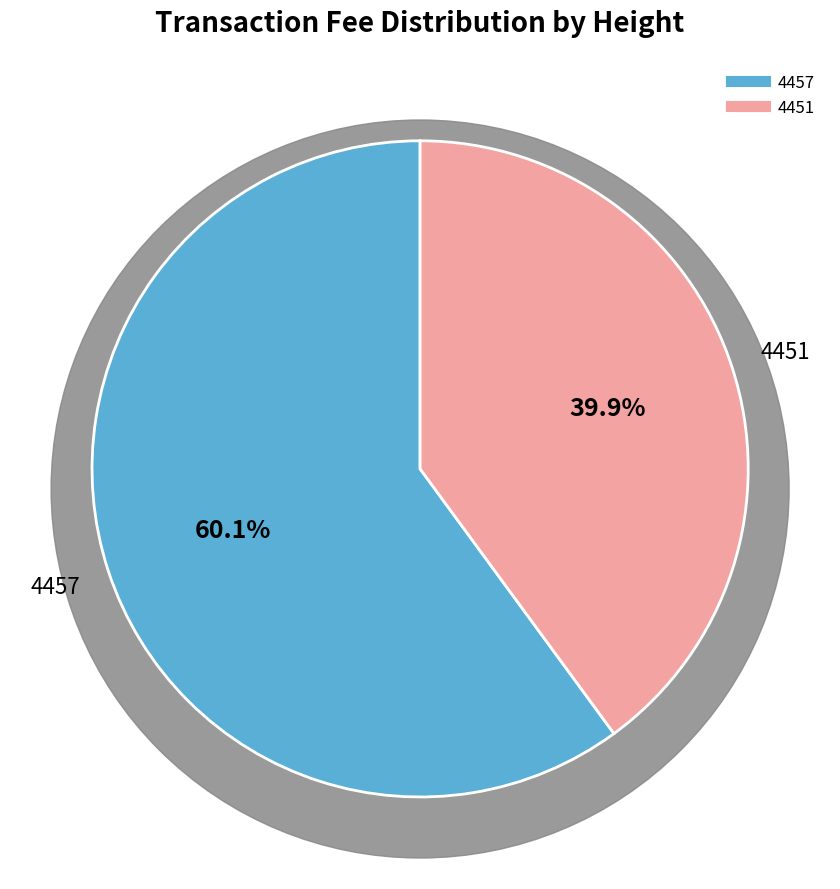

Does 4457 account for over 50% of the chart?

Yes